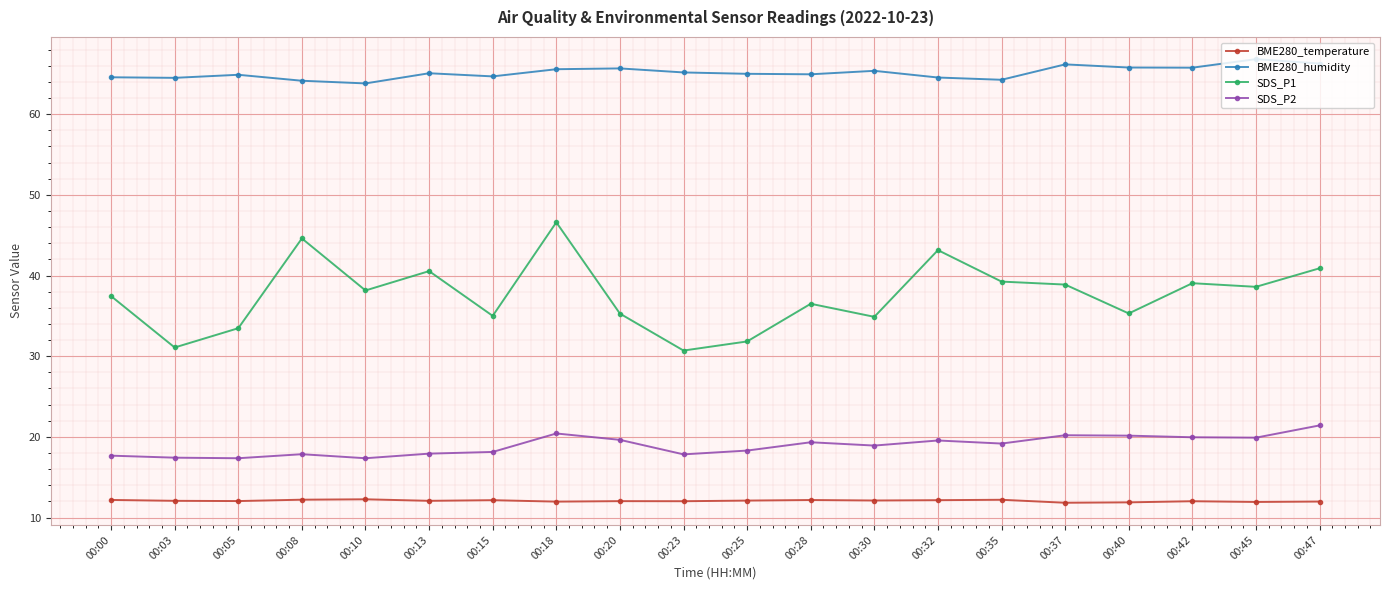

What is the difference between the highest and lowest values at 00:47?

54.3